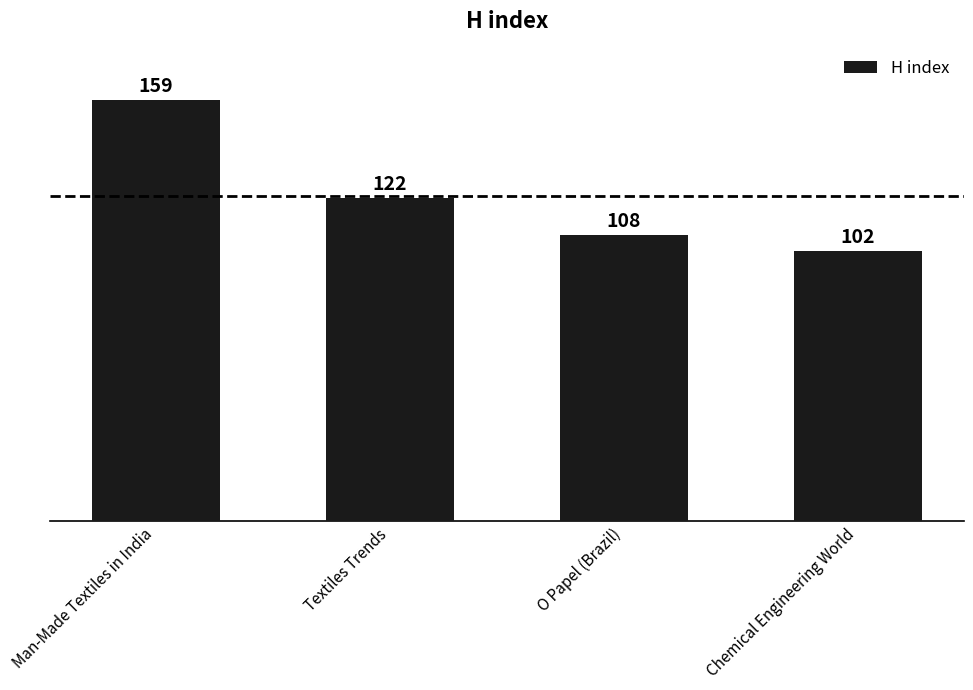

Reading left to right, what are all the values shown in this chart?

159	122	108	102